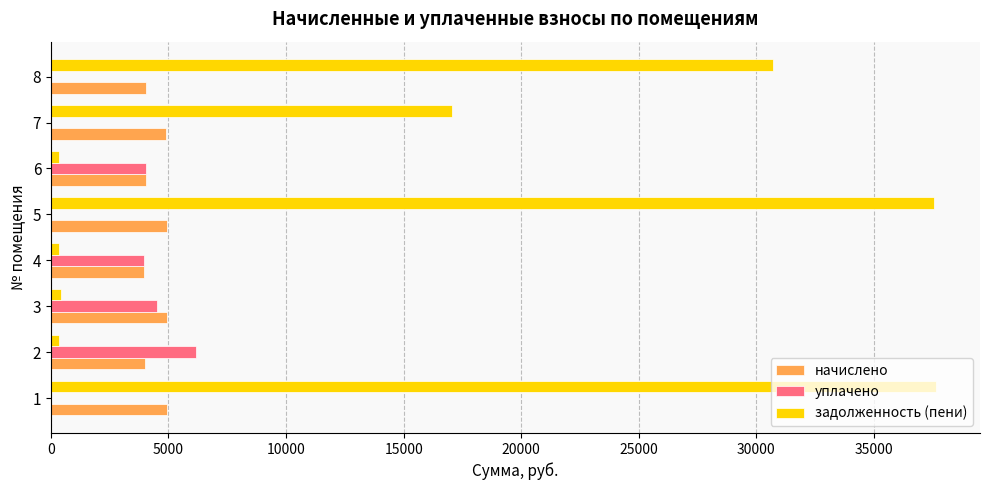

Is the value of уплачено at 4 greater than the value of начислено at 3?

No